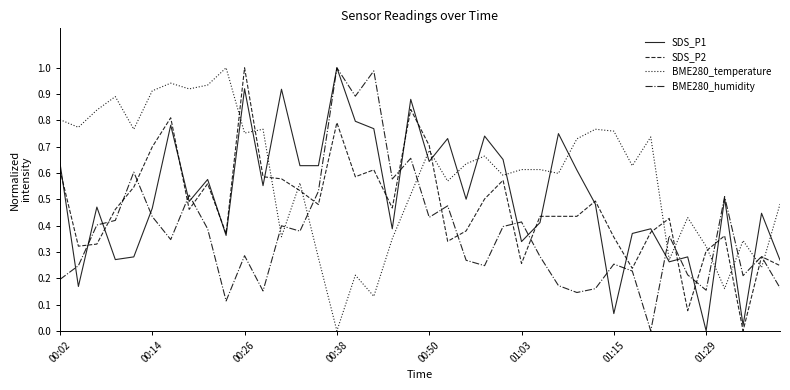

In BME280_humidity, how many points are lower than both neighbors (excluding endpoints)?

12